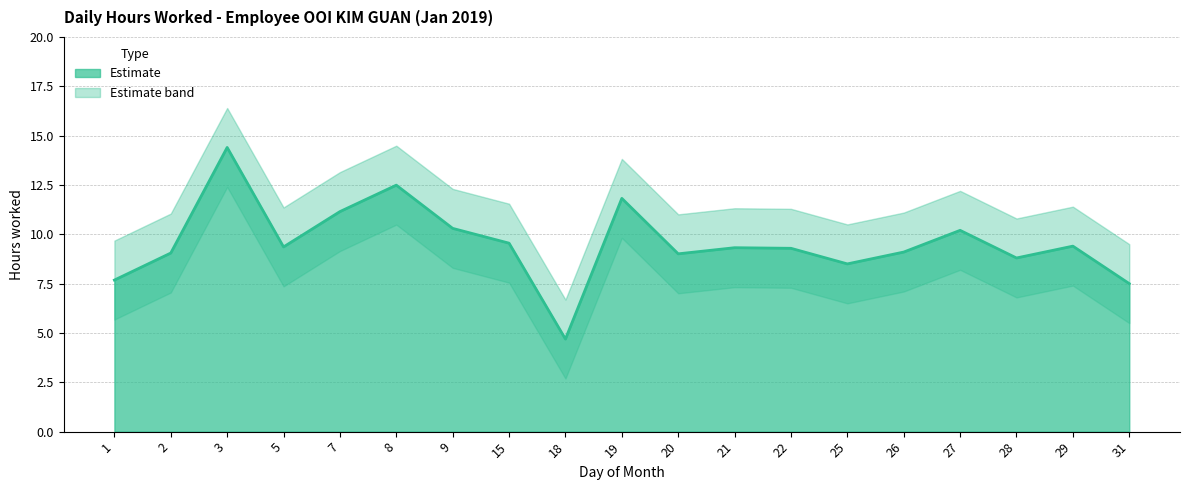

How many categories are shown in the chart?

19